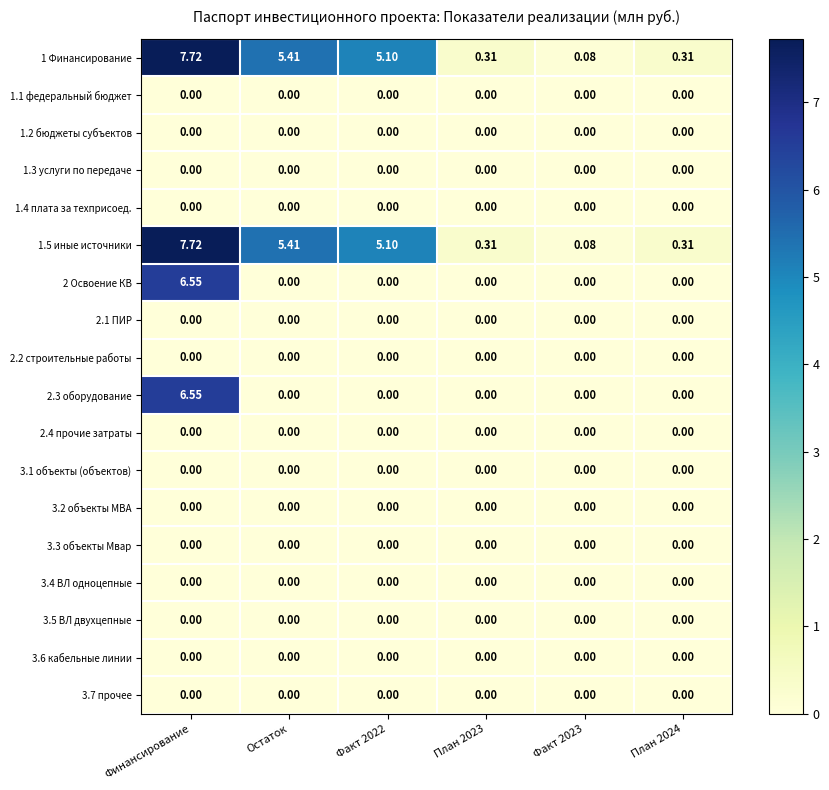

At which category does the chart reach its peak across all series?

Финансирование